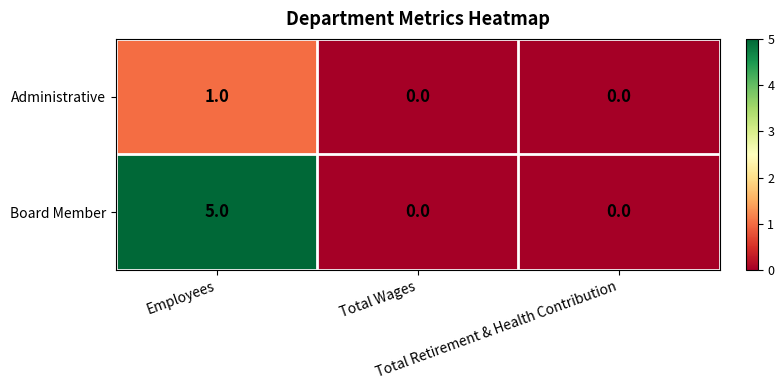

How many values in the Administrative series exceed 0?

1